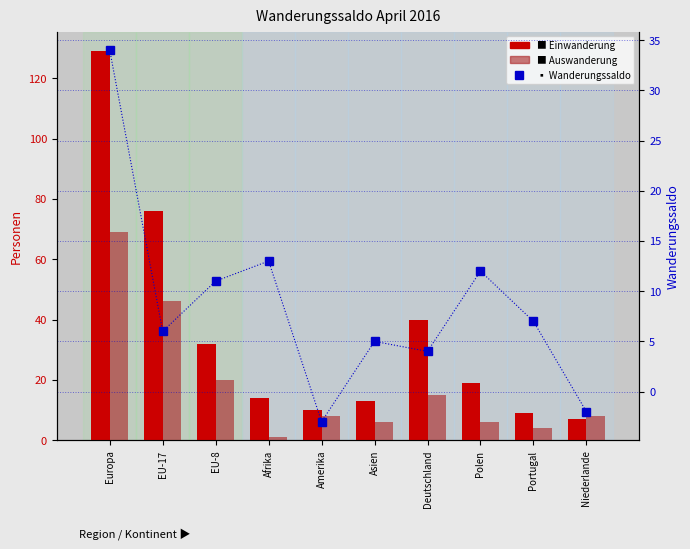

Which series changed the most between Asien and Deutschland?

Einwanderung (Zuzug)